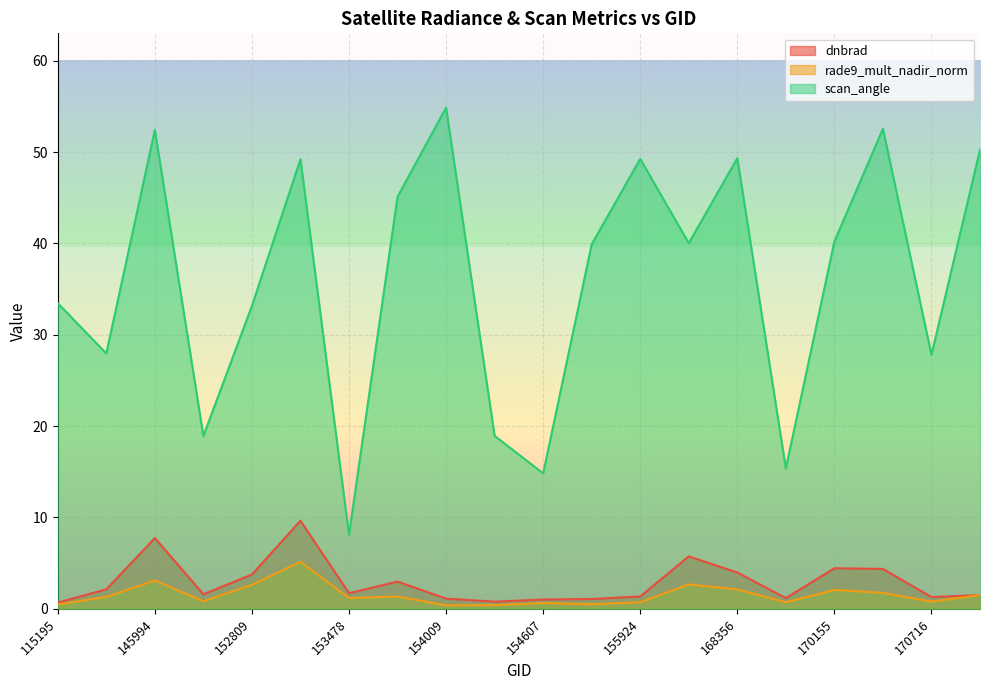

What is the sum of the dnbrad values at 169981 and 170898?

2.7